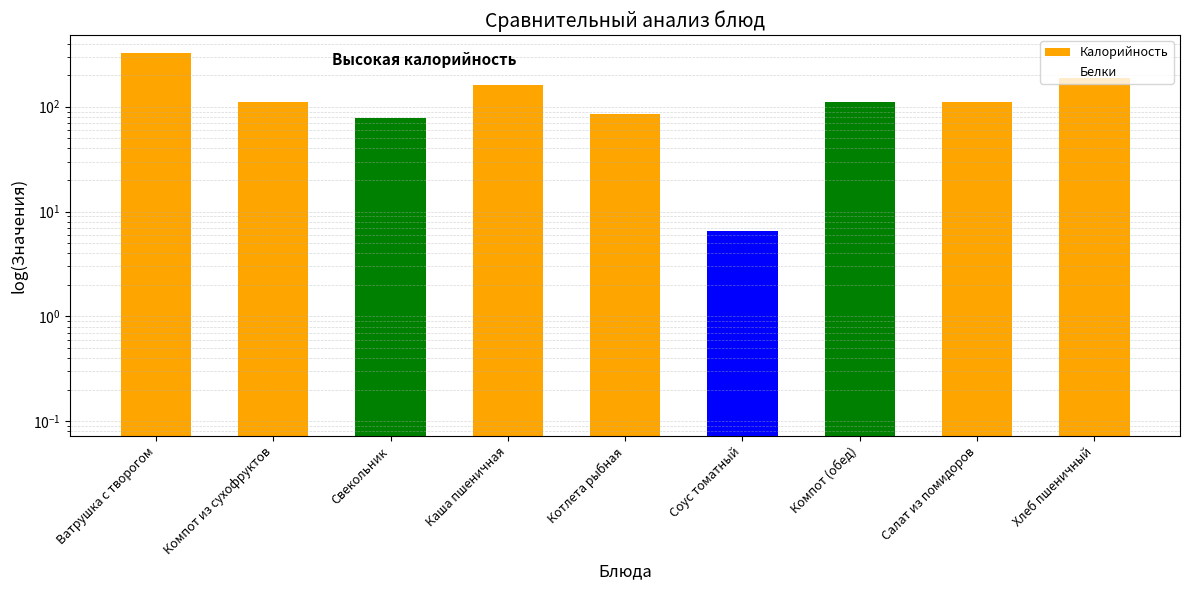

At which label is Белки closest to 4?

Каша пшеничная